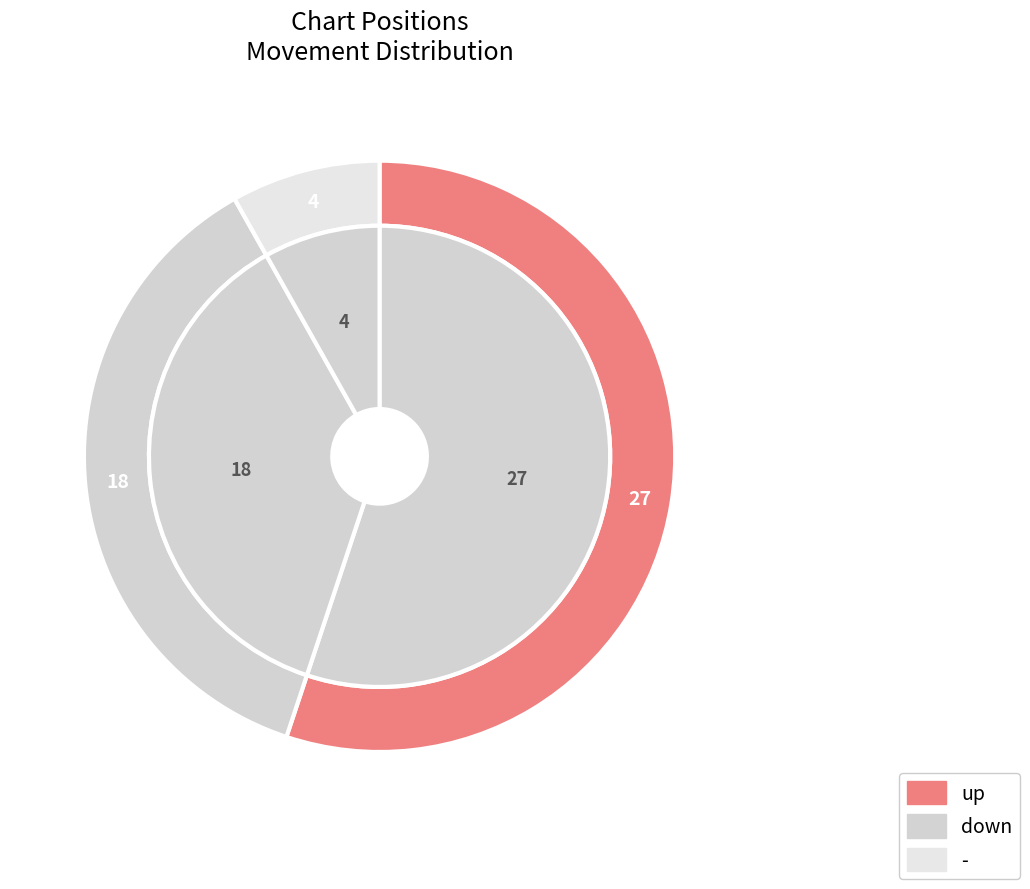

To the nearest percent, what percentage of the pie is down?

37%